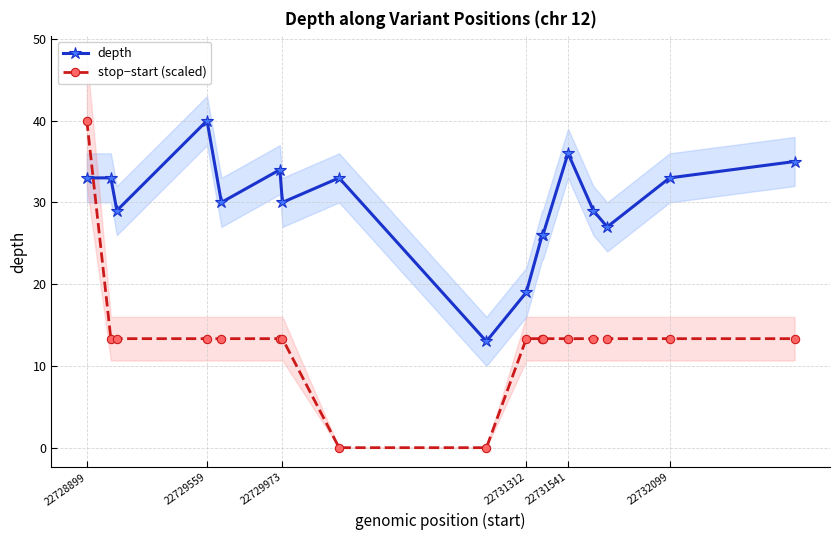

What is the difference between the maximum and minimum values in the stop−start (scaled) series?

40.0